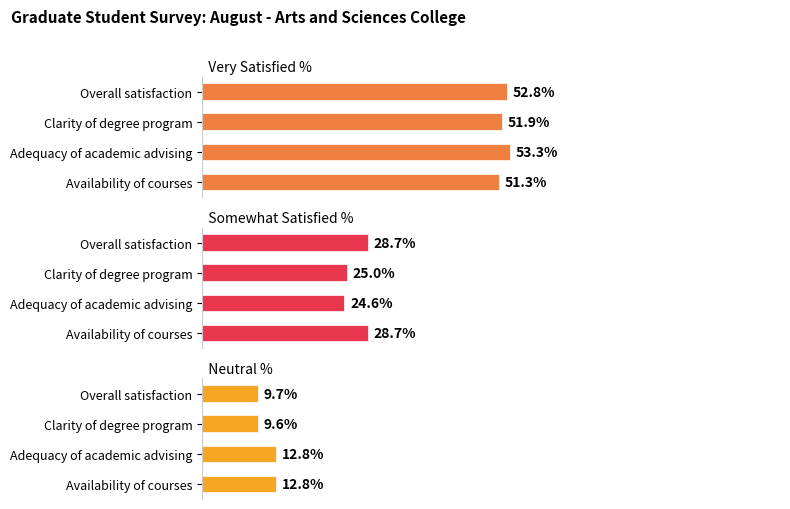

Read the Very Satisfied % value at Adequacy of academic advising.

53.3